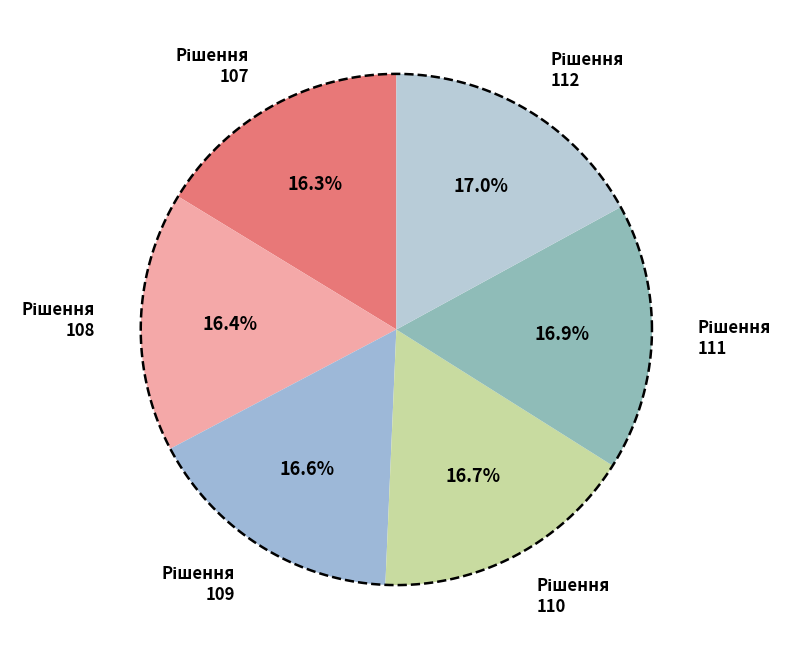

How many slices are in this pie chart?

6